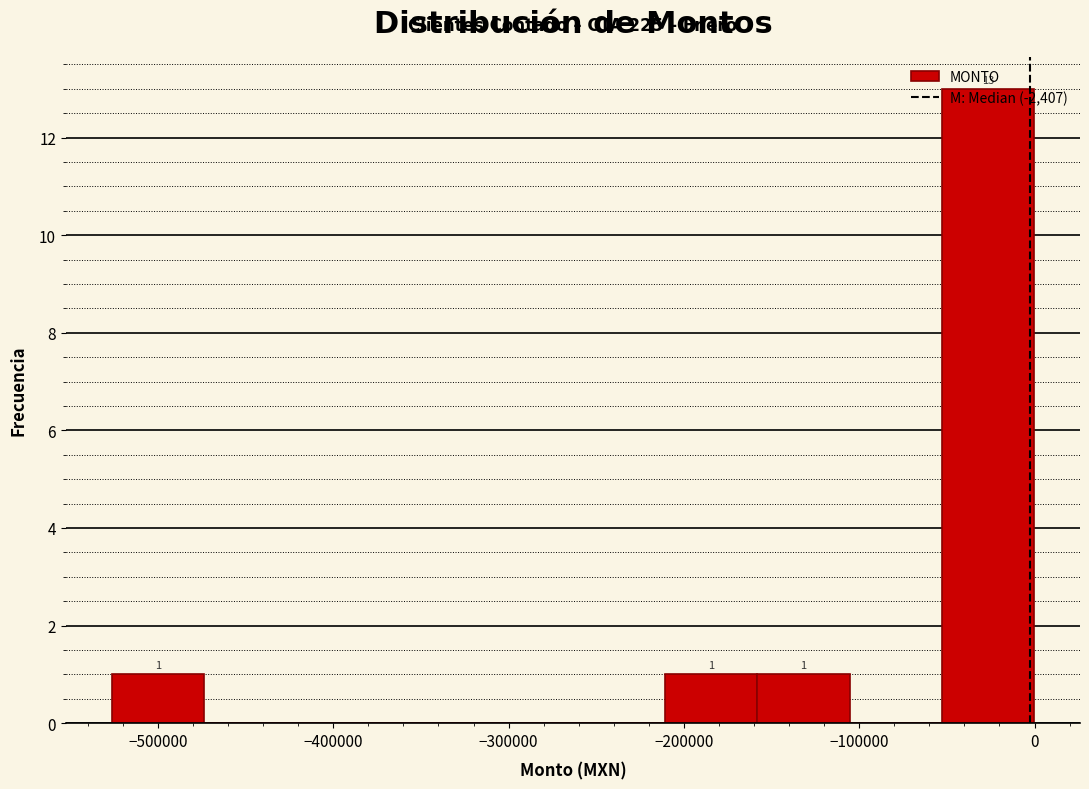

Over which range of the x-axis is the bar tallest?

-50000 to 0